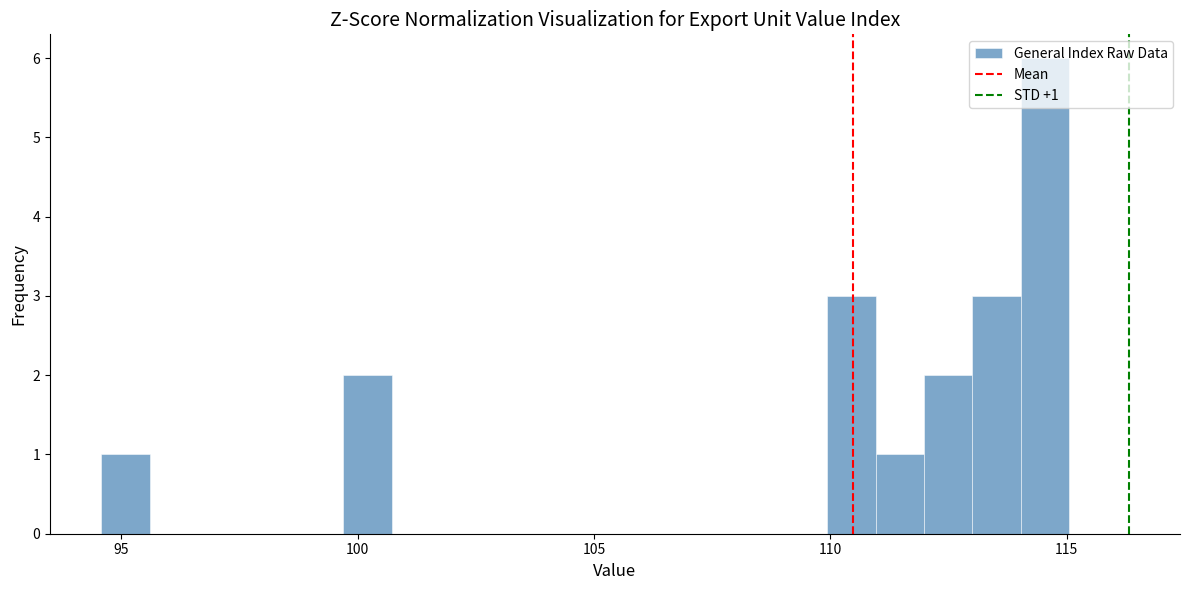

Around what value on the x-axis is the tallest bar? Give the approximate position of its centre, as read against the axis.

114.5